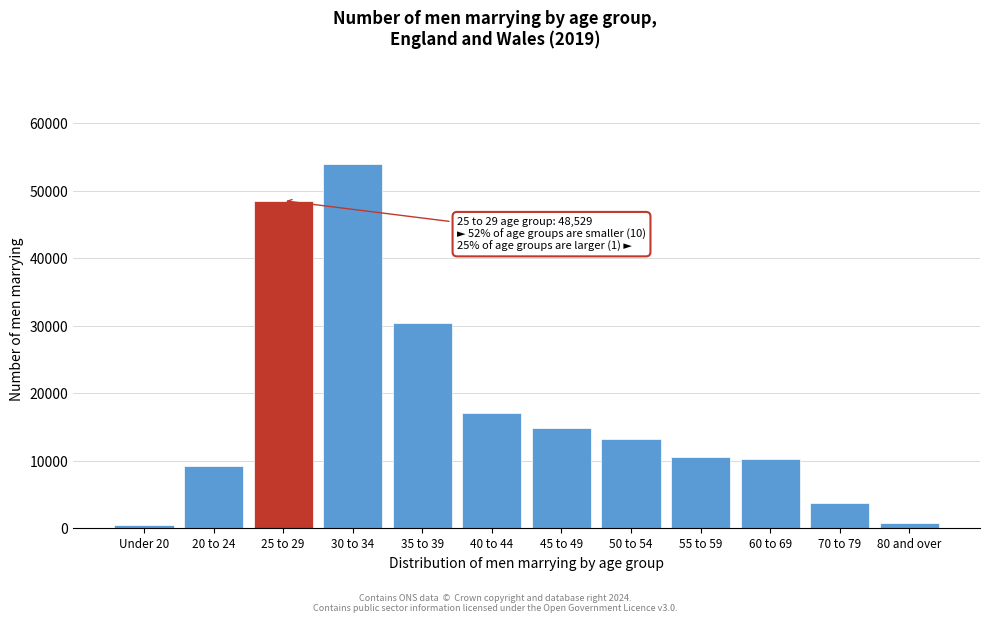

Reading left to right, list all the values displayed in this chart.

Under 20=422	20 to 24=9282	25 to 29=48529	30 to 34=54002	35 to 39=30384	40 to 44=17015	45 to 49=14913	50 to 54=13197	55 to 59=10570	60 to 69=10208	70 to 79=3819	80 and over=774